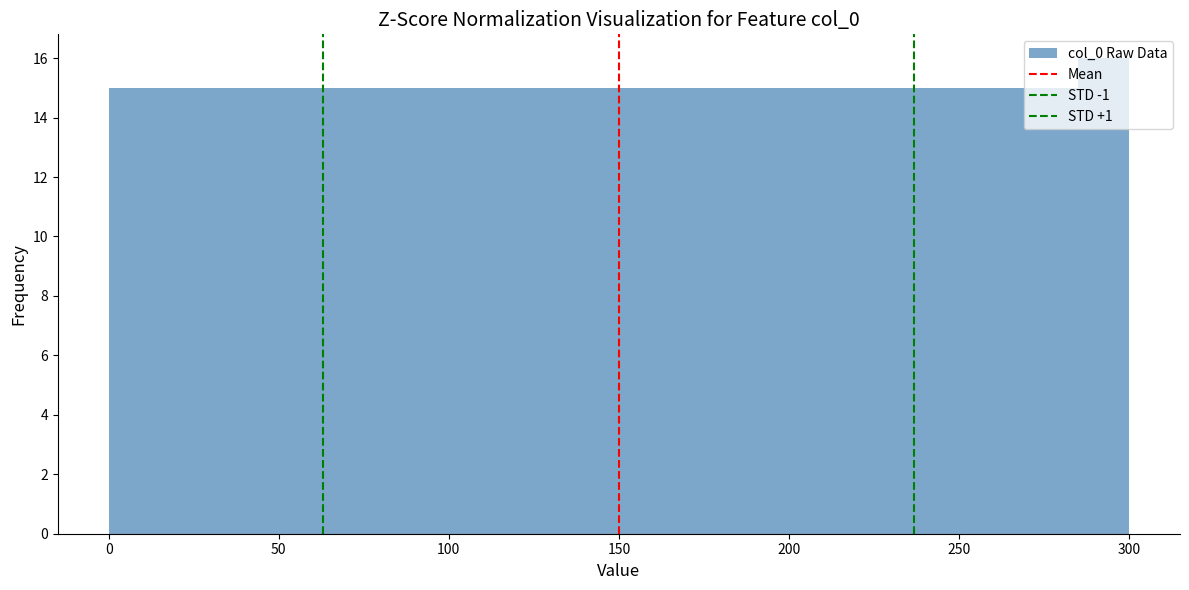

Read against the x-axis, roughly where is the centre of the tallest bar?

295